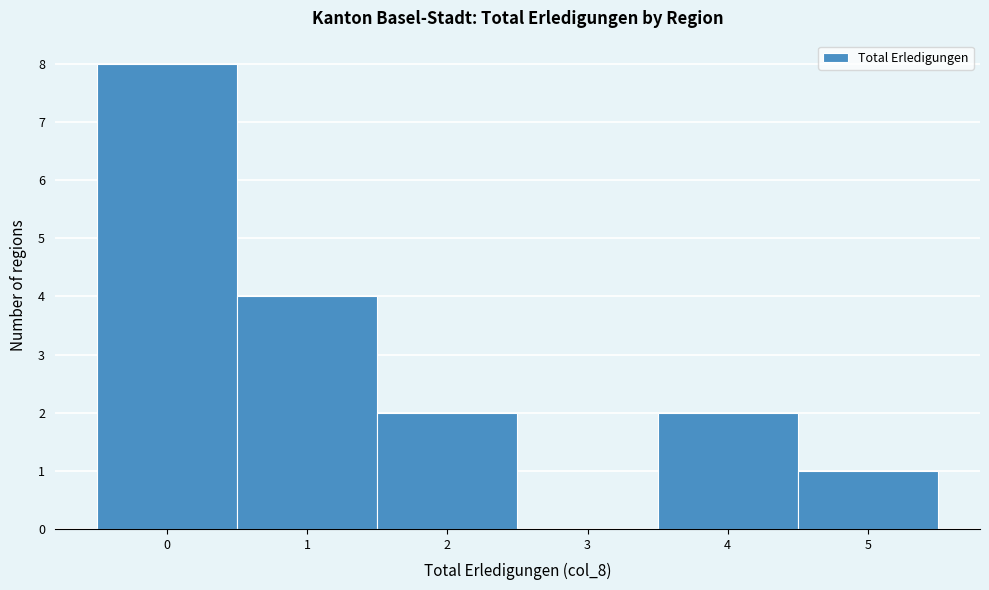

Over which range of the x-axis is the bar tallest?

-0.5 to 0.5